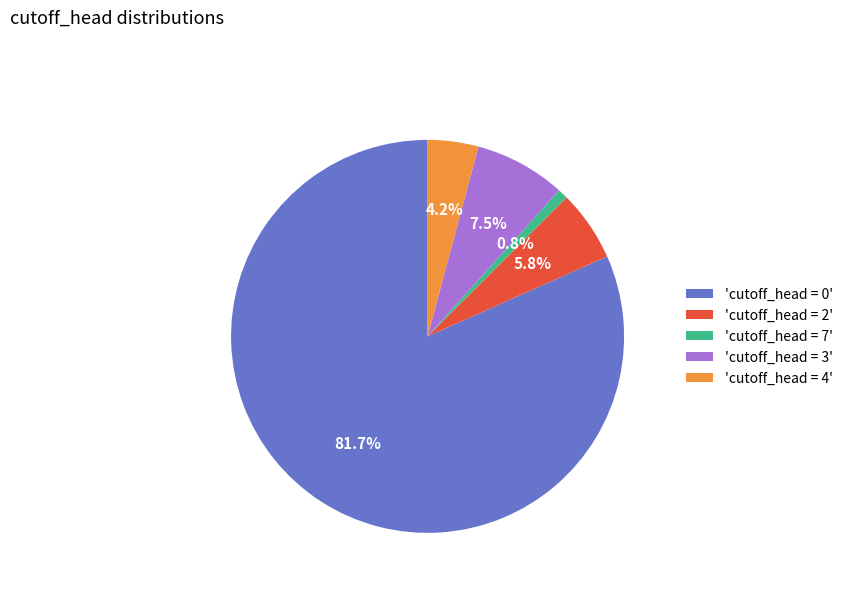

What is the largest slice in the pie chart?

'cutoff_head = 0'